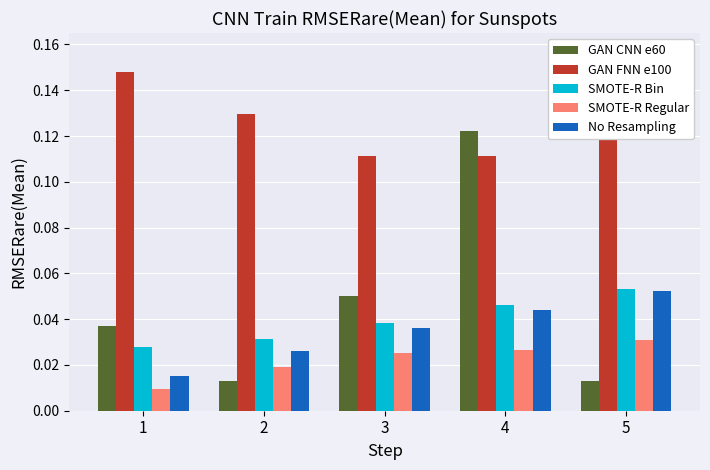

At 4, list the series in order from smallest to largest.

SMOTE-R Regular, No Resampling, SMOTE-R Bin, GAN FNN e100, GAN CNN e60